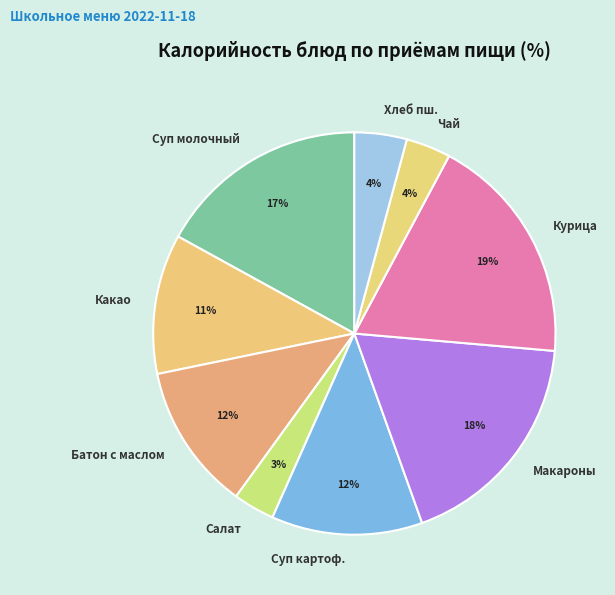

To the nearest percent, what percentage of the pie is Салат?

3%